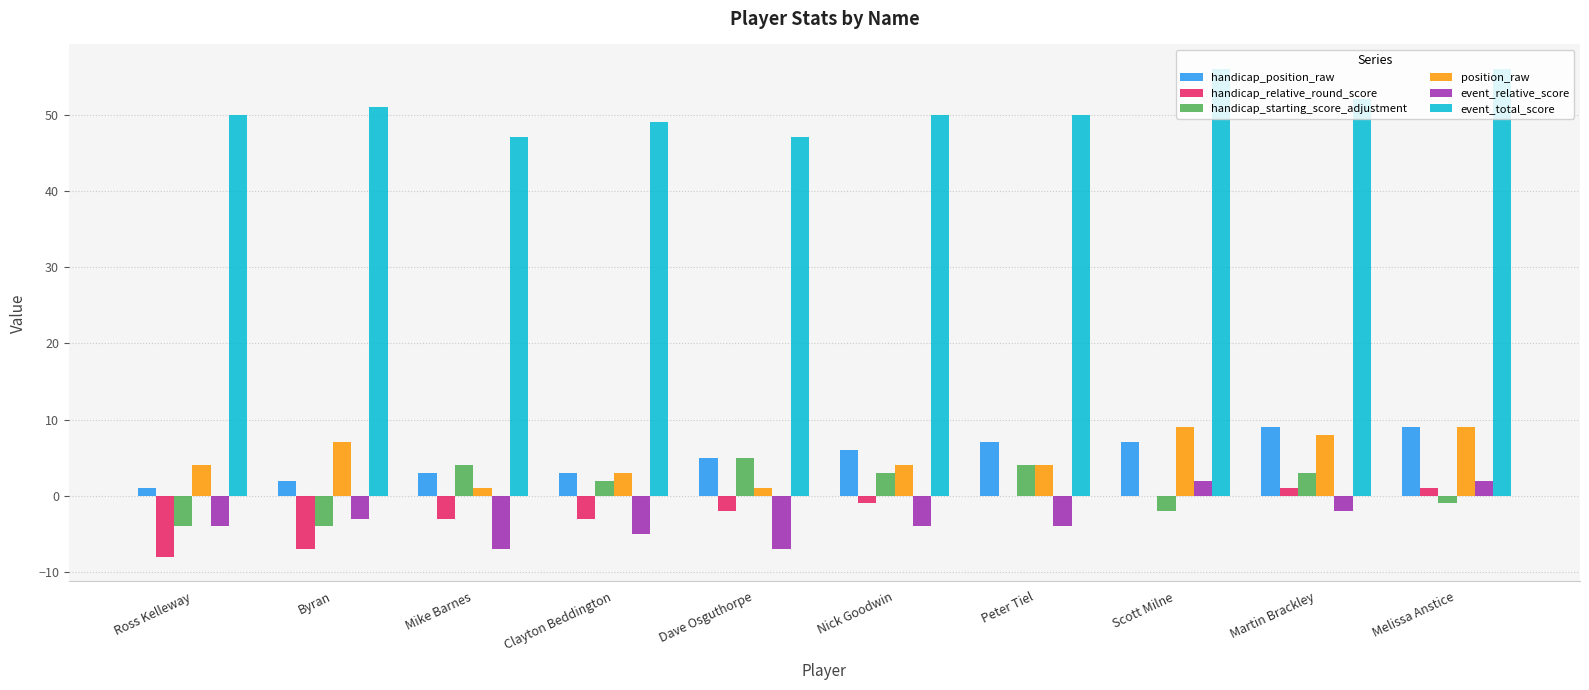

At which label does event_relative_score first exceed -4?

Byran